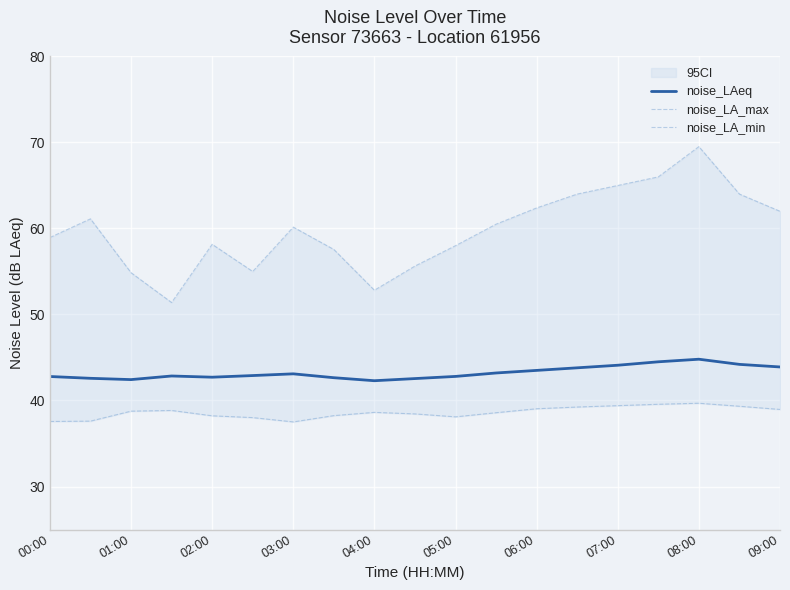

What is the maximum value for noise_LAeq?

44.8